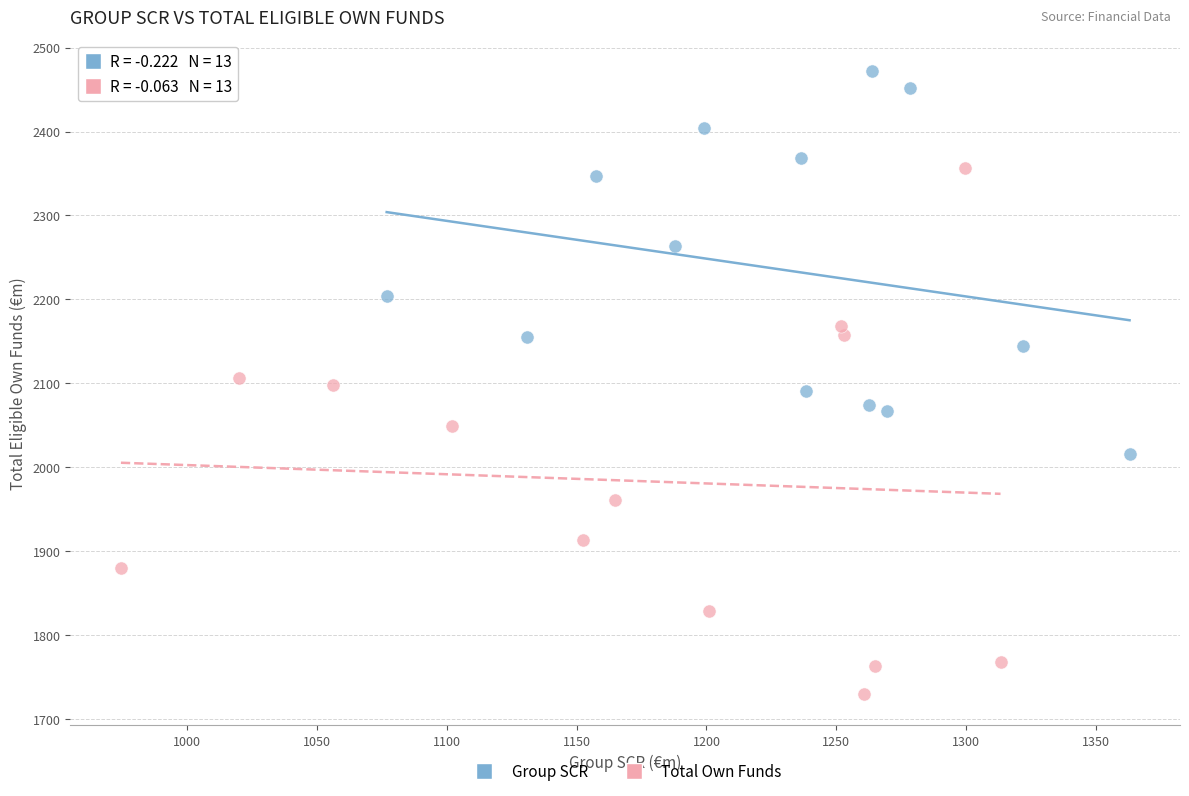

Which series reaches the minimum Y coordinate?

Total Own Funds